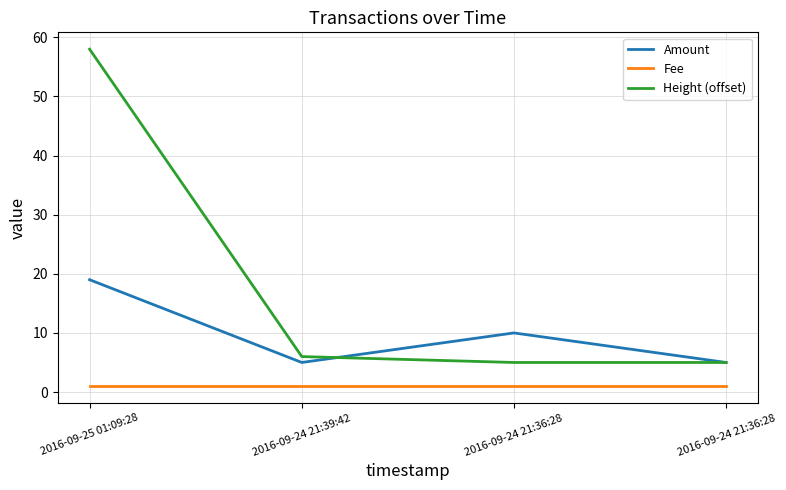

The Fee series shows 2 at 2016-09-24 21:39:42. True or false?

False